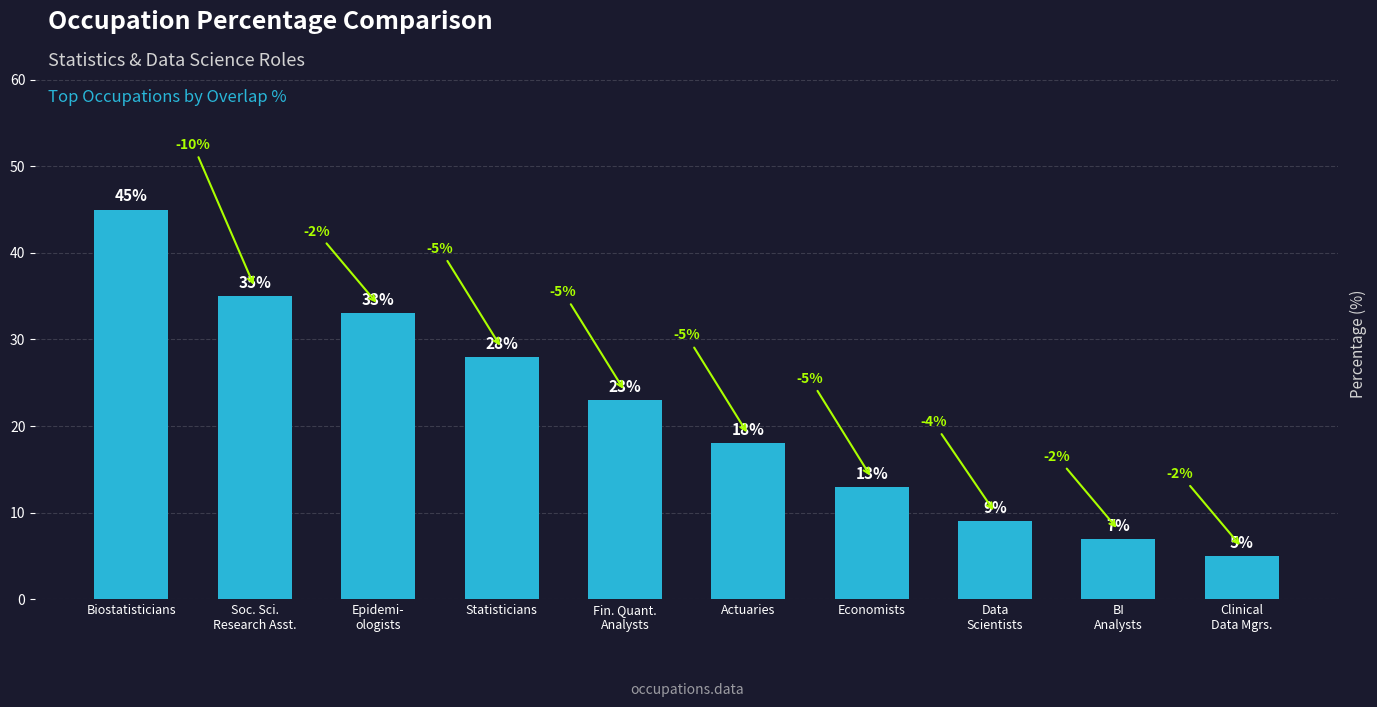

List the labels in order of value, largest first.

Biostatisticians, Soc. Sci.
Research Asst., Epidemi-
ologists, Statisticians, Fin. Quant.
Analysts, Actuaries, Economists, Data
Scientists, BI
Analysts, Clinical
Data Mgrs.